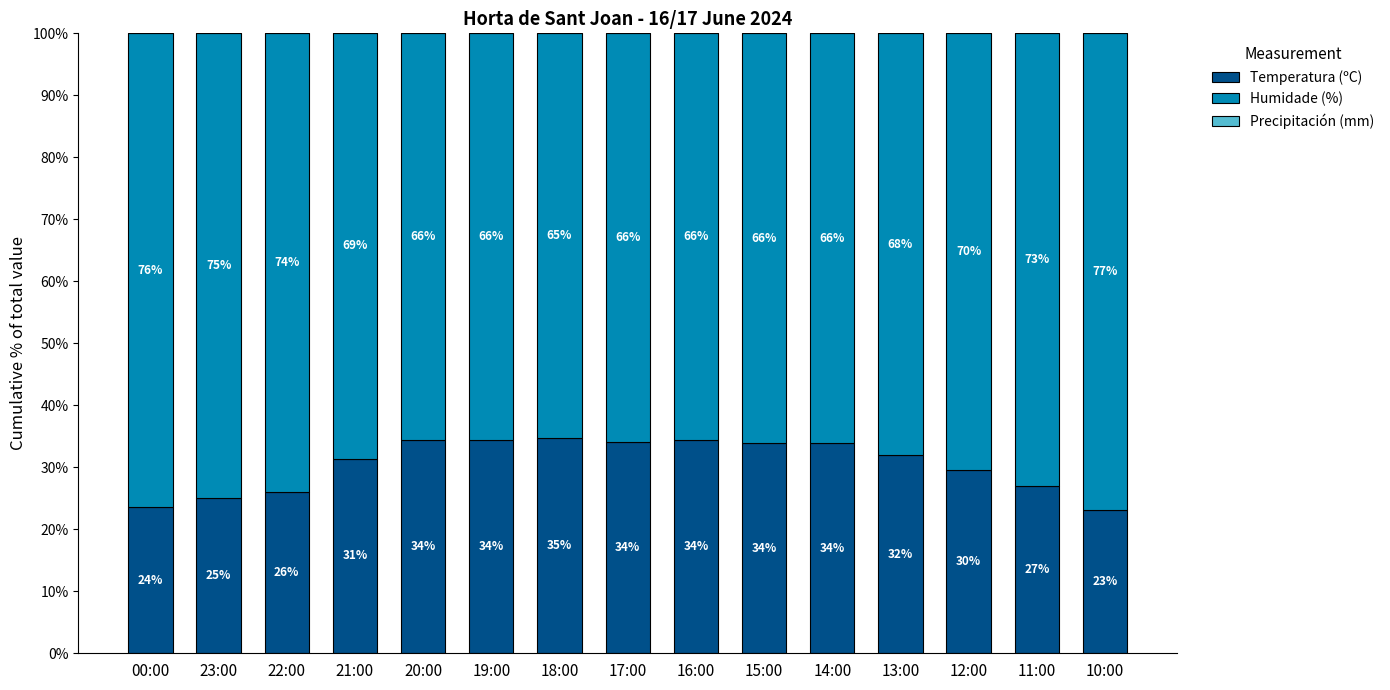

What is the average value of the Temperatura (ºC) series?

30.5